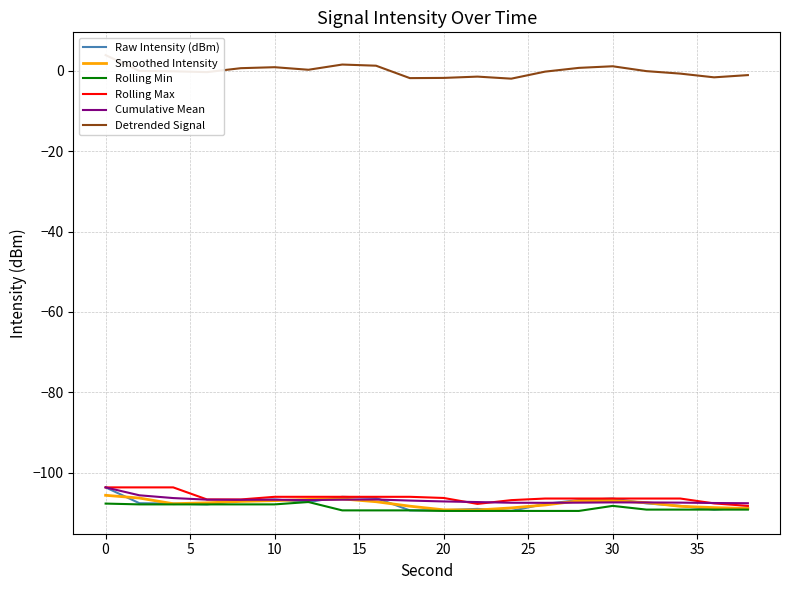

At how many categories does at least one series exceed 1?

4